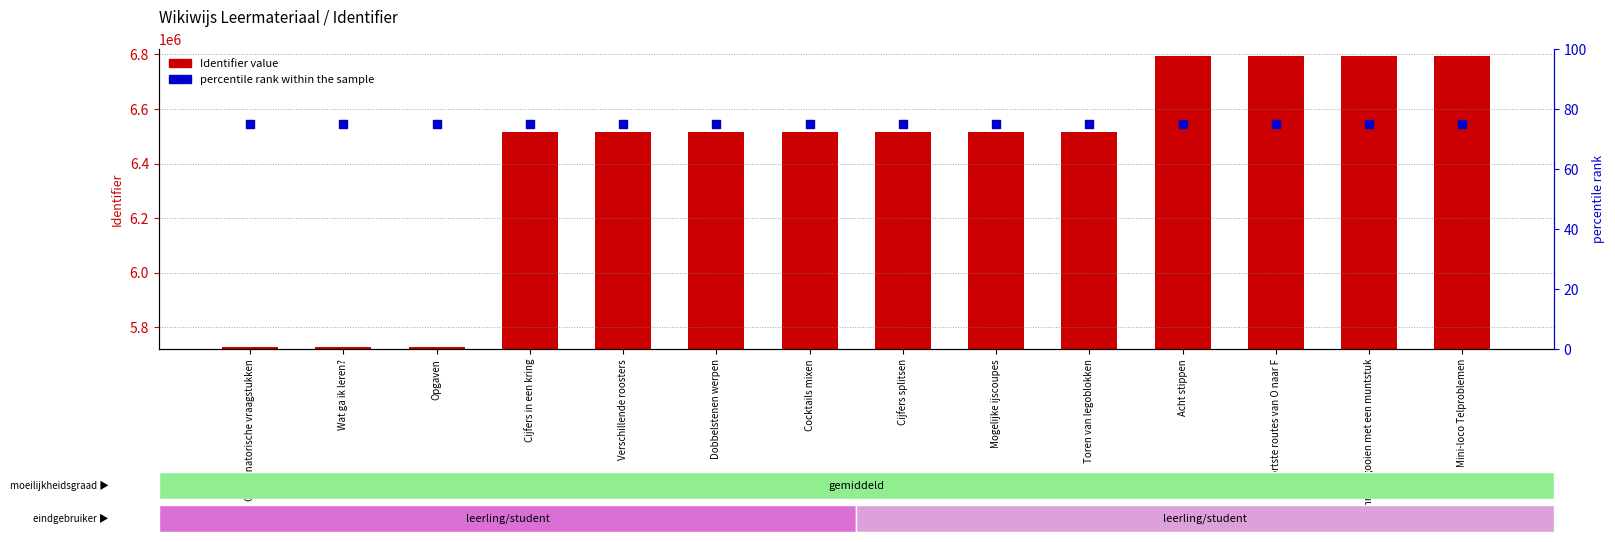

Which series reaches the maximum Y coordinate?

Identifier value